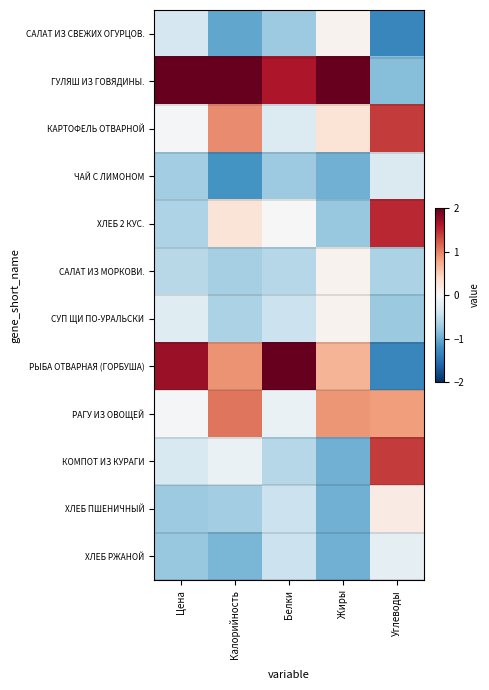

Reading left to right, extract all data points from this chart.

САЛАТ ИЗ СВЕЖИХ ОГУРЦОВ.: Цена=-0.3	Калорийность=-1.0	Белки=-0.7	Жиры=0.1	Углеводы=-1.3
ГУЛЯШ ИЗ ГОВЯДИНЫ.: Цена=2.5	Калорийность=2.1	Белки=1.6	Жиры=2.5	Углеводы=-0.9
КАРТОФЕЛЬ ОТВАРНОЙ: Цена=-0.0	Калорийность=0.9	Белки=-0.3	Жиры=0.3	Углеводы=1.4
ЧАЙ С ЛИМОНОМ: Цена=-0.7	Калорийность=-1.2	Белки=-0.7	Жиры=-1.0	Углеводы=-0.3
ХЛЕБ 2 КУС.: Цена=-0.6	Калорийность=0.3	Белки=0.0	Жиры=-0.8	Углеводы=1.5
САЛАТ ИЗ МОРКОВИ.: Цена=-0.6	Калорийность=-0.7	Белки=-0.6	Жиры=0.1	Углеводы=-0.6
СУП ЩИ ПО-УРАЛЬСКИ: Цена=-0.2	Калорийность=-0.6	Белки=-0.4	Жиры=0.1	Углеводы=-0.7
РЫБА ОТВАРНАЯ (ГОРБУША): Цена=1.7	Калорийность=0.9	Белки=2.6	Жиры=0.7	Углеводы=-1.3
РАГУ ИЗ ОВОЩЕЙ: Цена=-0.0	Калорийность=1.1	Белки=-0.1	Жиры=0.9	Углеводы=0.8
КОМПОТ ИЗ КУРАГИ: Цена=-0.3	Калорийность=-0.1	Белки=-0.6	Жиры=-1.0	Углеводы=1.4
ХЛЕБ ПШЕНИЧНЫЙ: Цена=-0.7	Калорийность=-0.7	Белки=-0.4	Жиры=-1.0	Углеводы=0.2
ХЛЕБ РЖАНОЙ: Цена=-0.8	Калорийность=-0.9	Белки=-0.4	Жиры=-1.0	Углеводы=-0.2